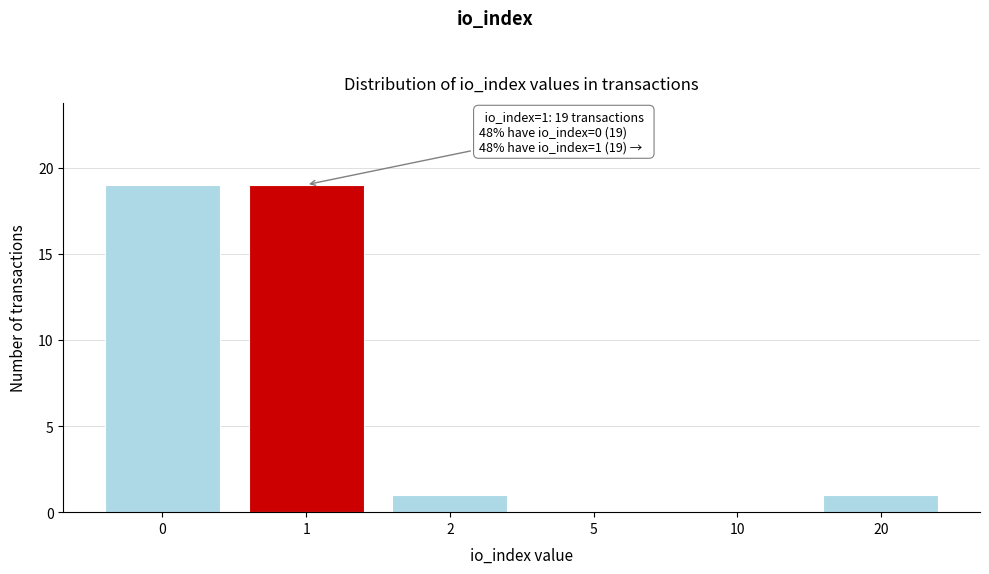

Reading left to right, transcribe all the data shown in this chart.

0=19	1=19	2=1	5=0	10=0	20=1